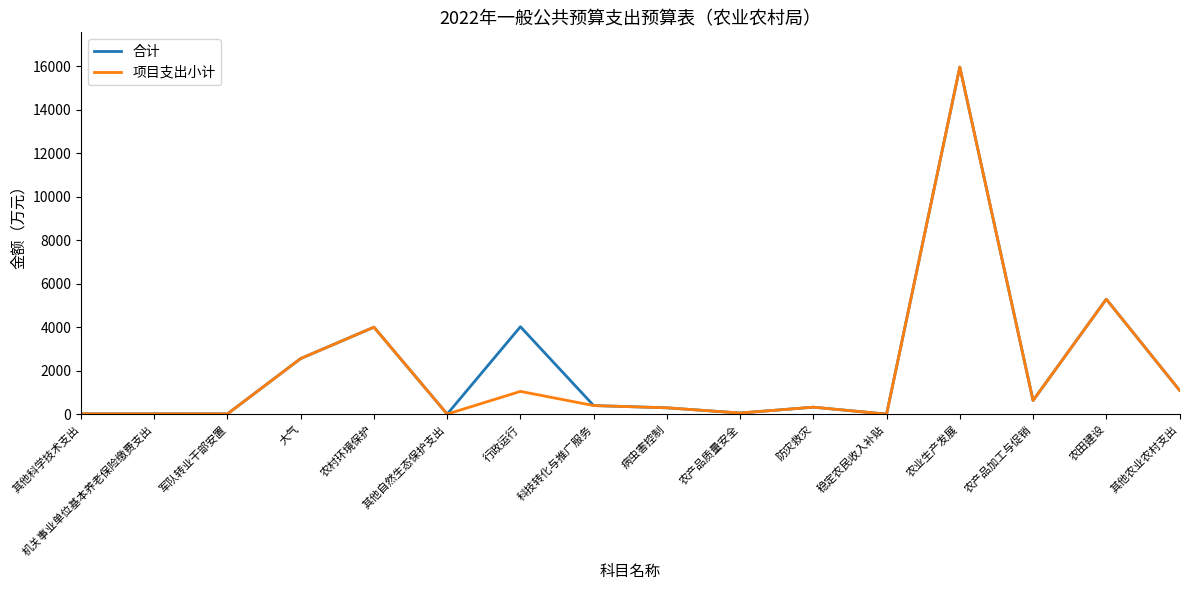

What is the highest value of the 合计 series?

15955.8